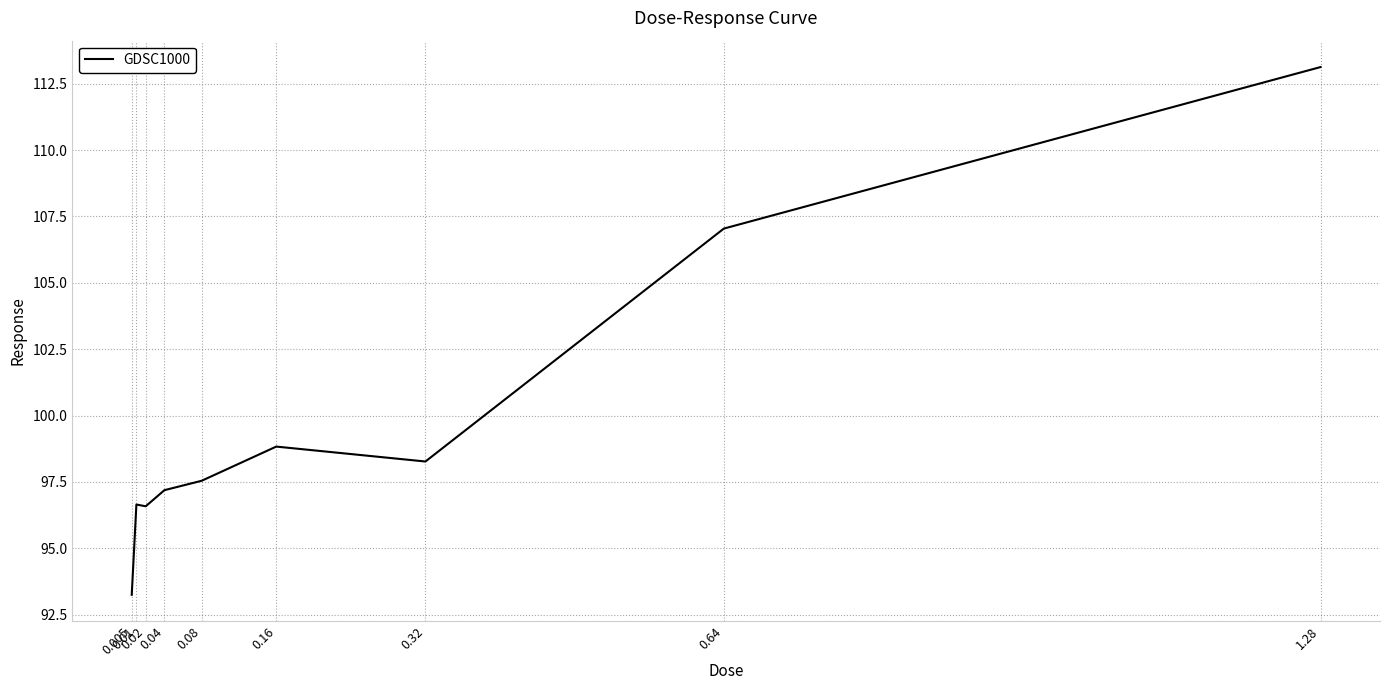

What is the maximum value shown in the chart?

113.1